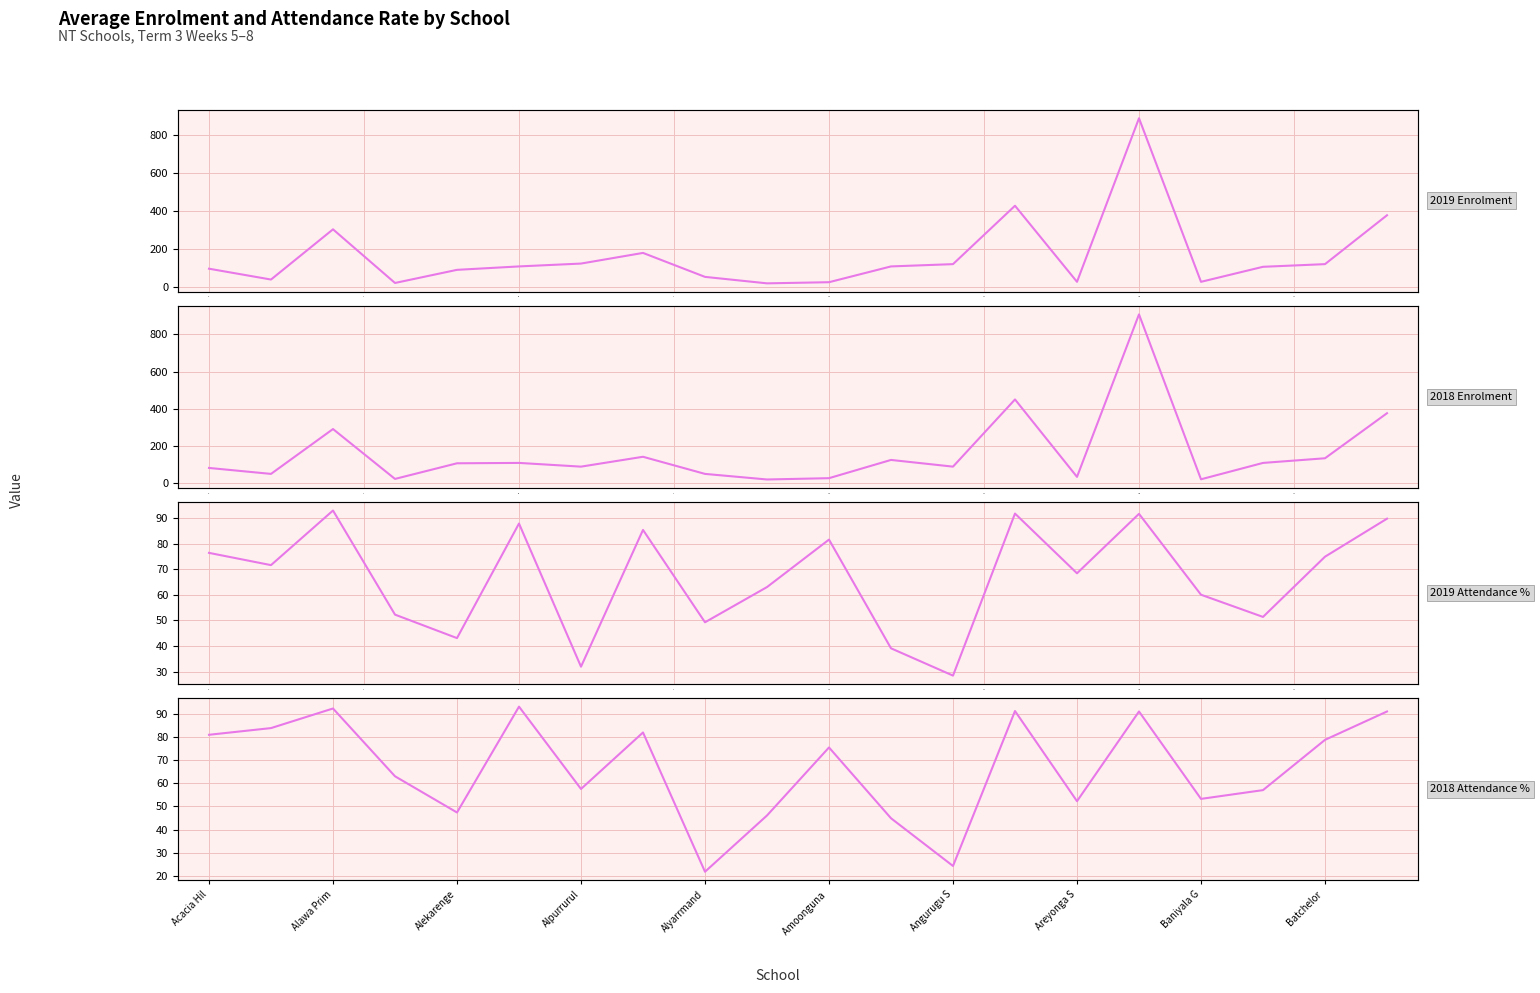

What is the value of the 2018 Attendance % point at the 11th from the left?

75.6